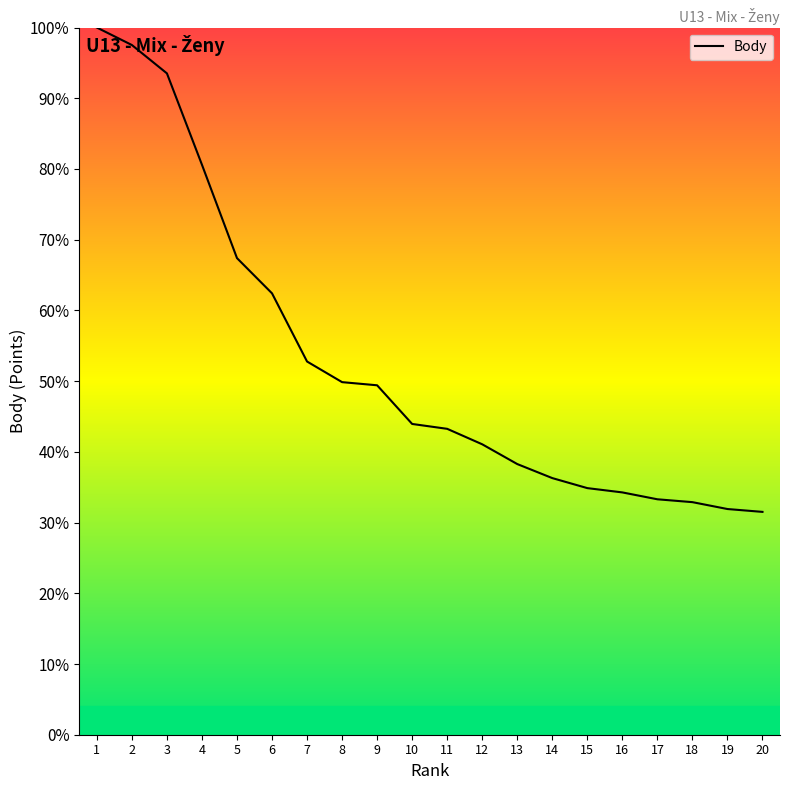

Does the chart display data point markers on the line(s)?

No